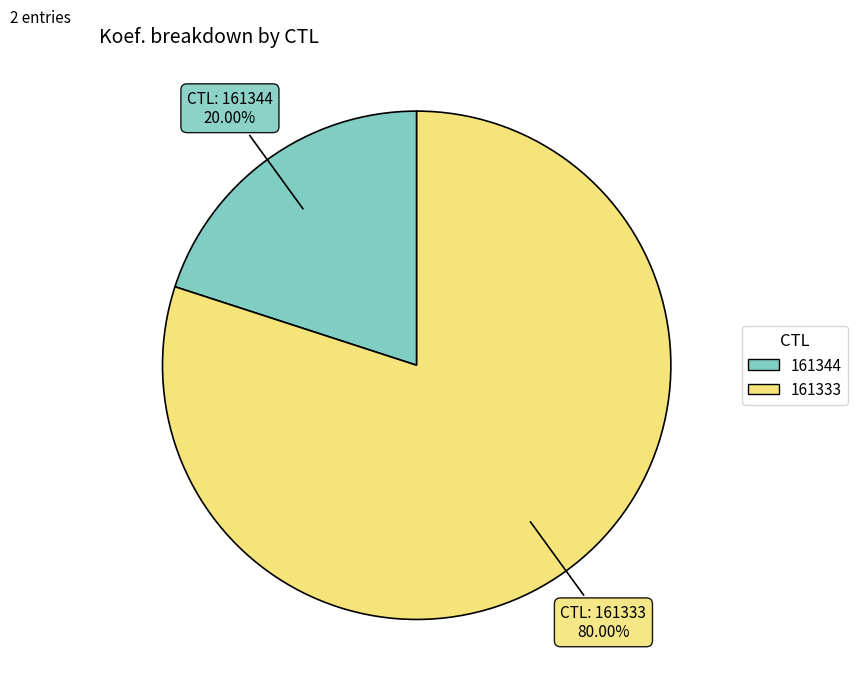

Is it true that 161333 is 87% of the pie?

False